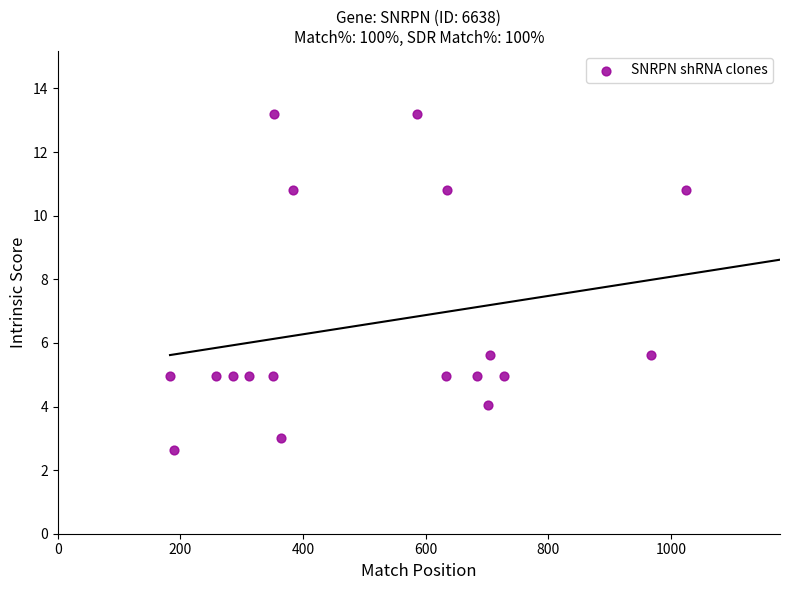

What is the range of X values (max minus min)?

841.0